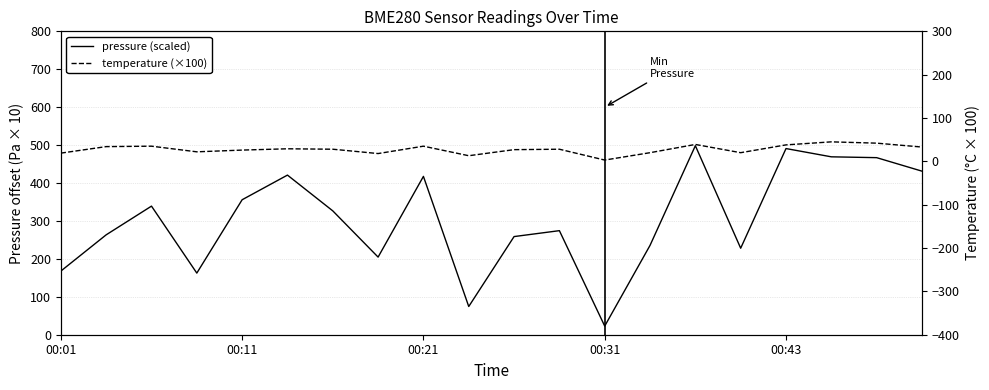

What is the approximate value of pressure (scaled) at 17?

469.1